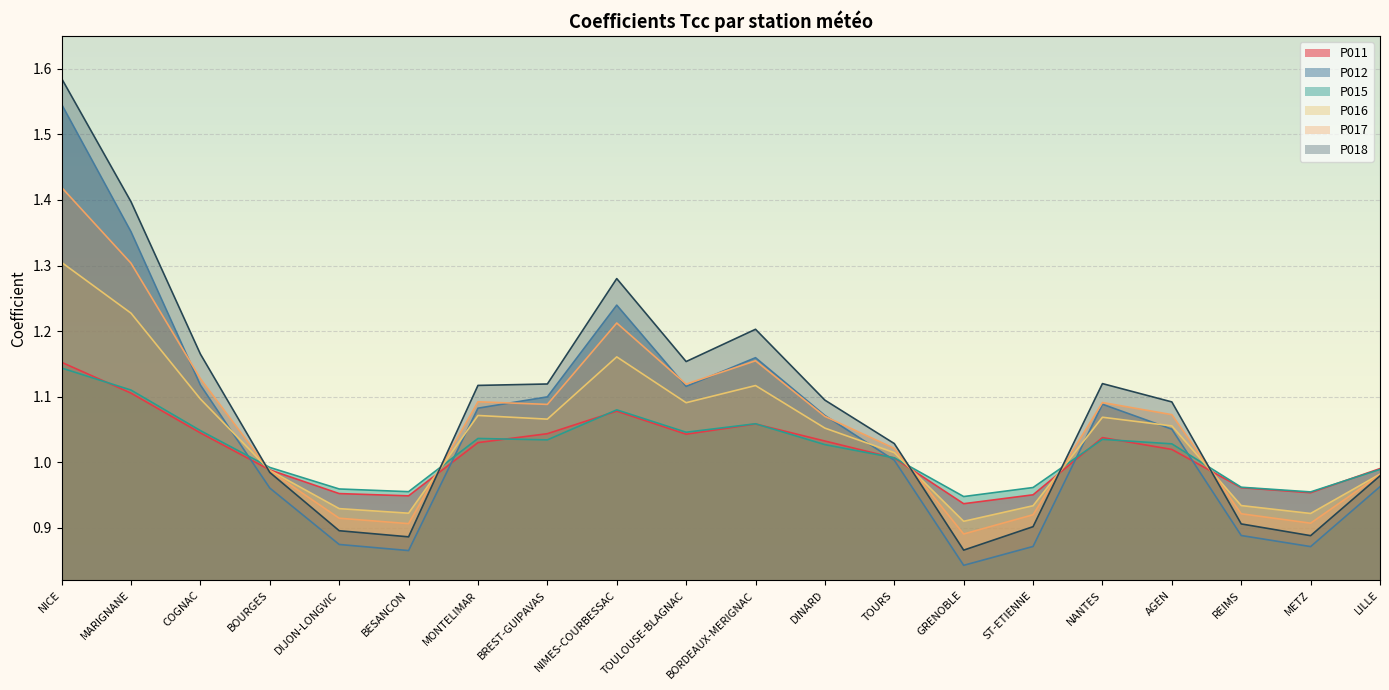

How many lines are shown in the chart?

6